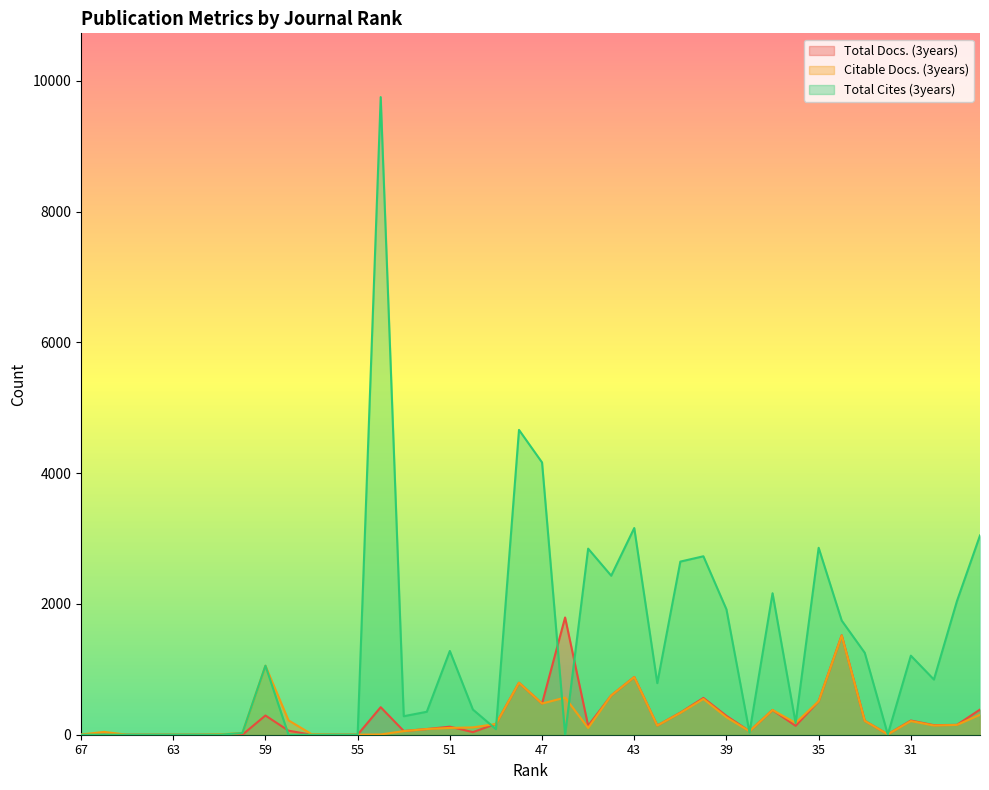

What is the difference between the Total Cites (3years) values at 58 and 33?

1253